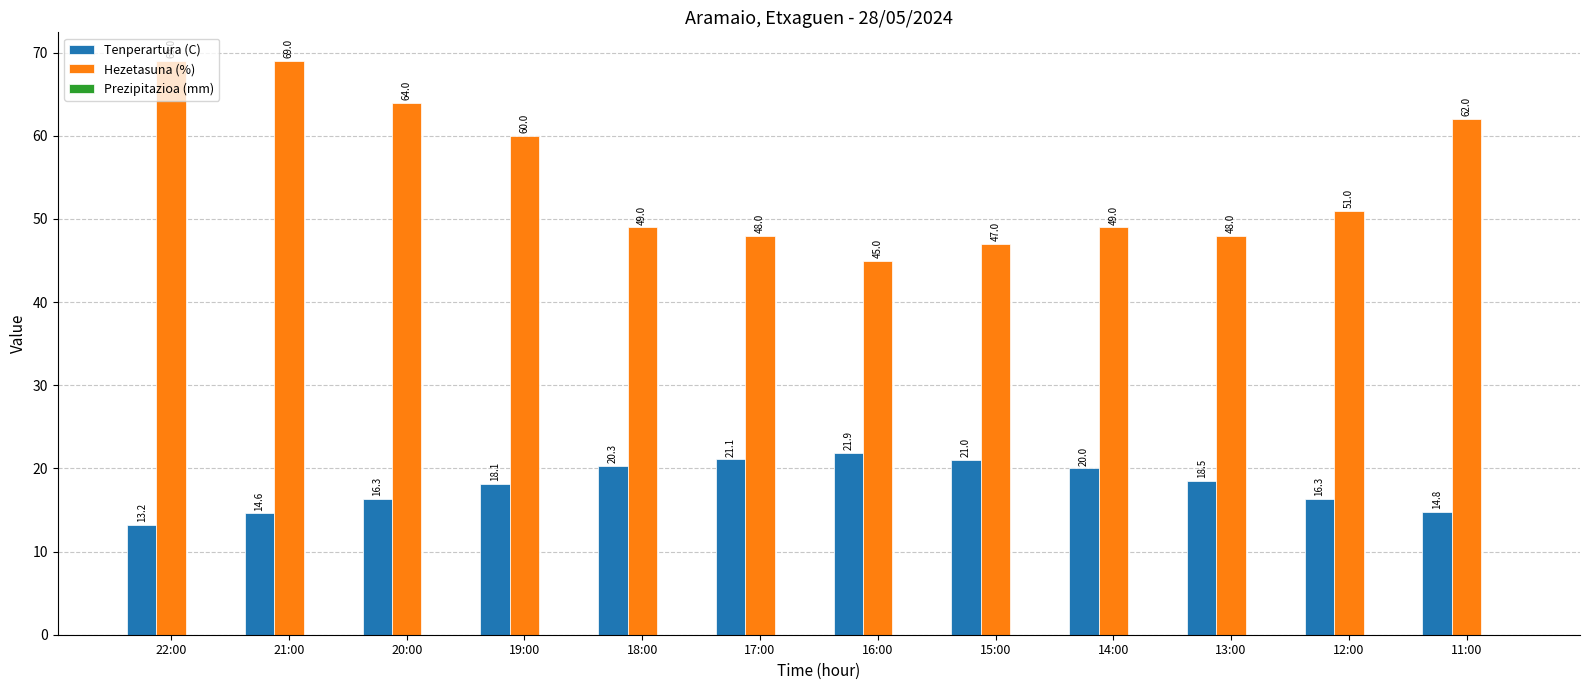

Does the chart contain any negative values?

No